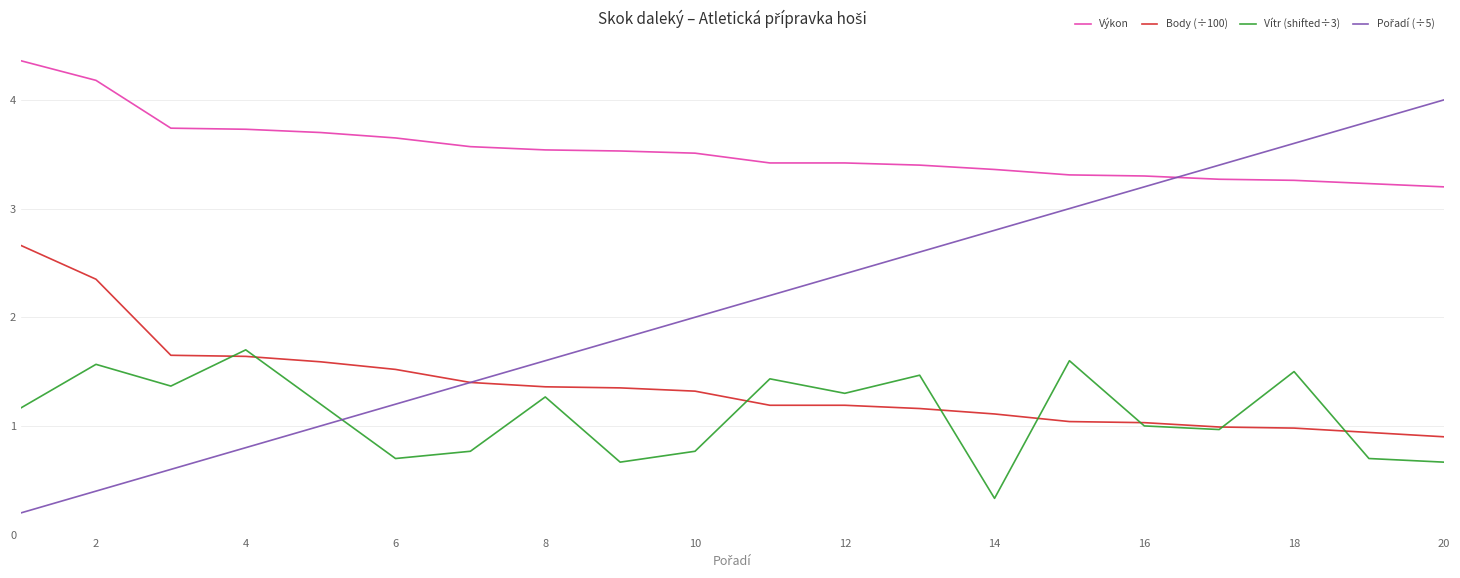

How many interior local peaks does the Vítr (shifted÷3) series have?

7